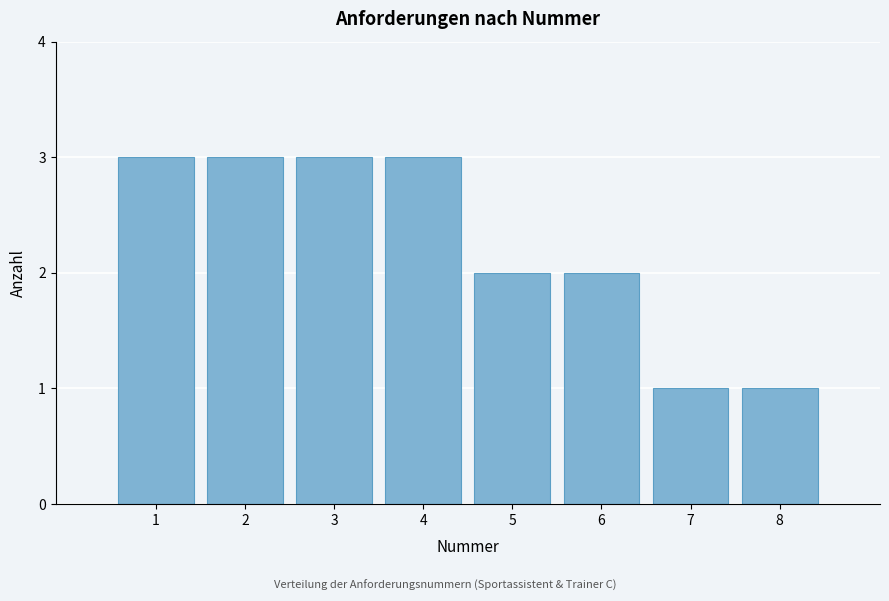

Reading left to right, transcribe all the data shown in this chart.

3	3	3	3	2	2	1	1